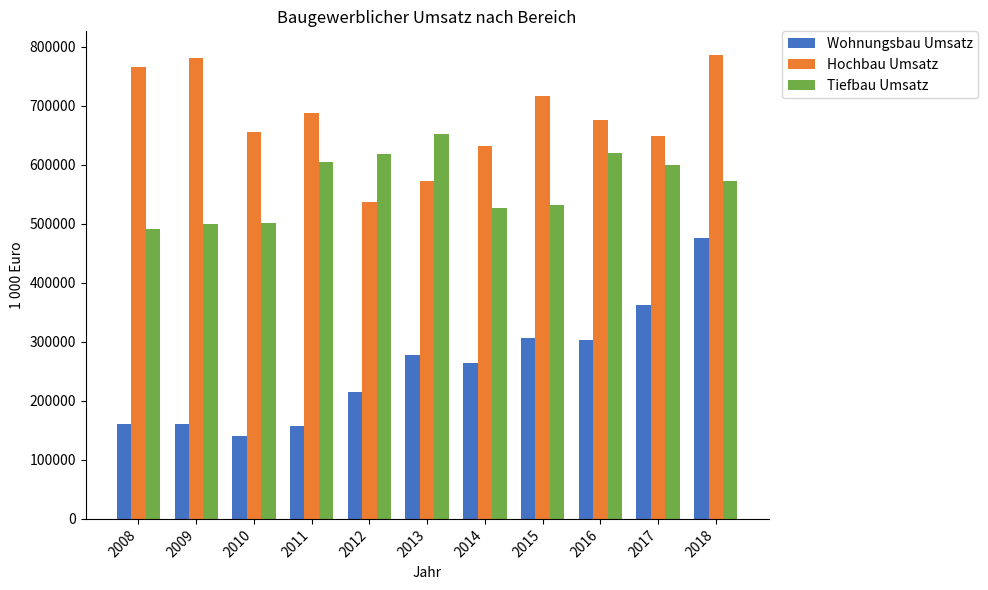

At 2008, list the series in order from smallest to largest.

Wohnungsbau Umsatz, Tiefbau Umsatz, Hochbau Umsatz